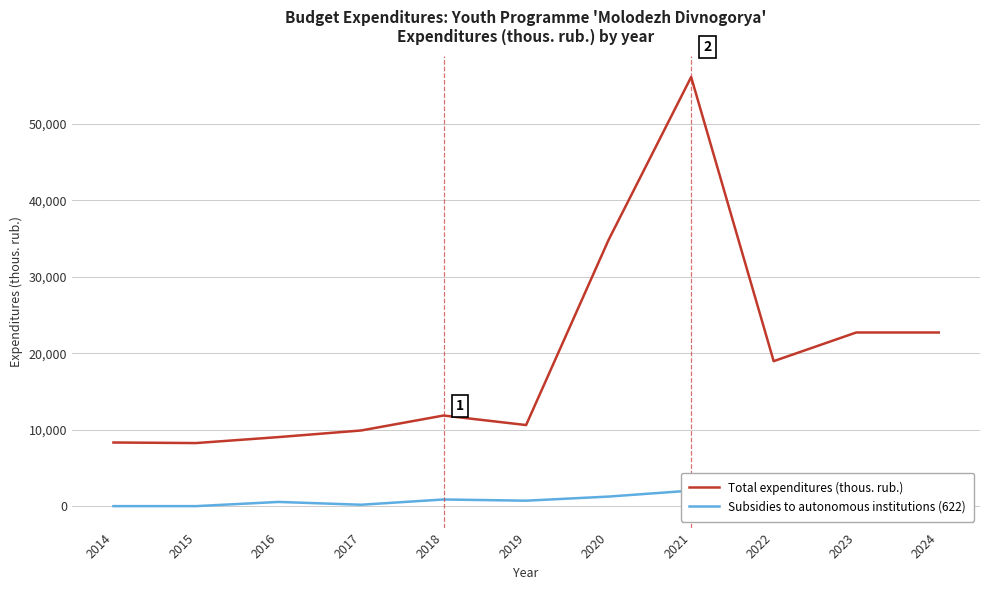

Is the value of Total expenditures (thous. rub.) at 2022 greater than the value of Subsidies to autonomous institutions (622) at 2022?

Yes